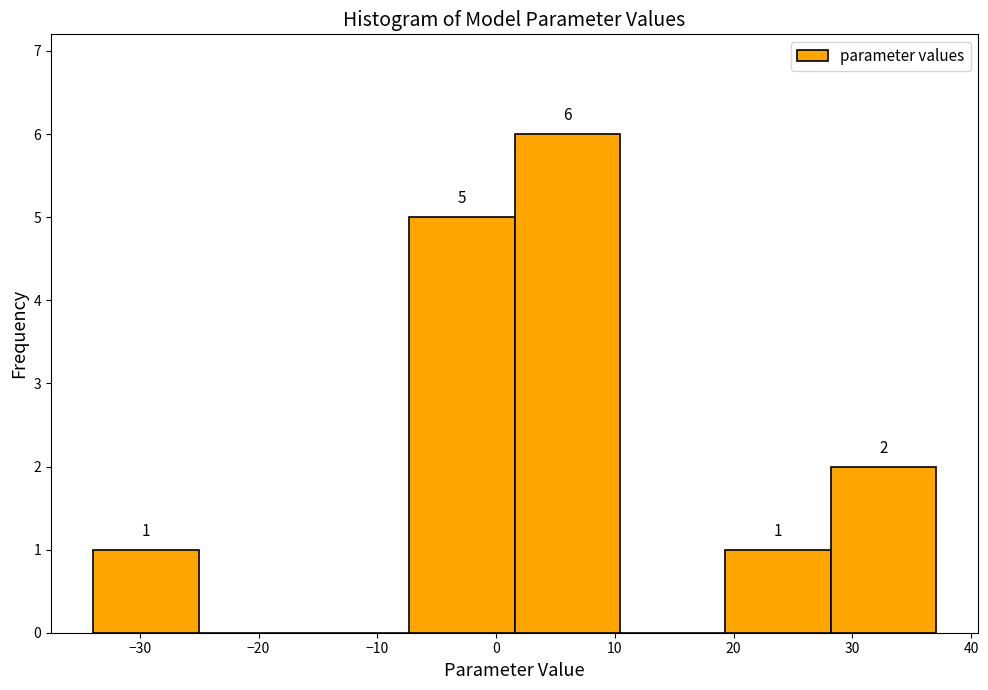

Which range on the x-axis has the tallest bar?

2 to 10